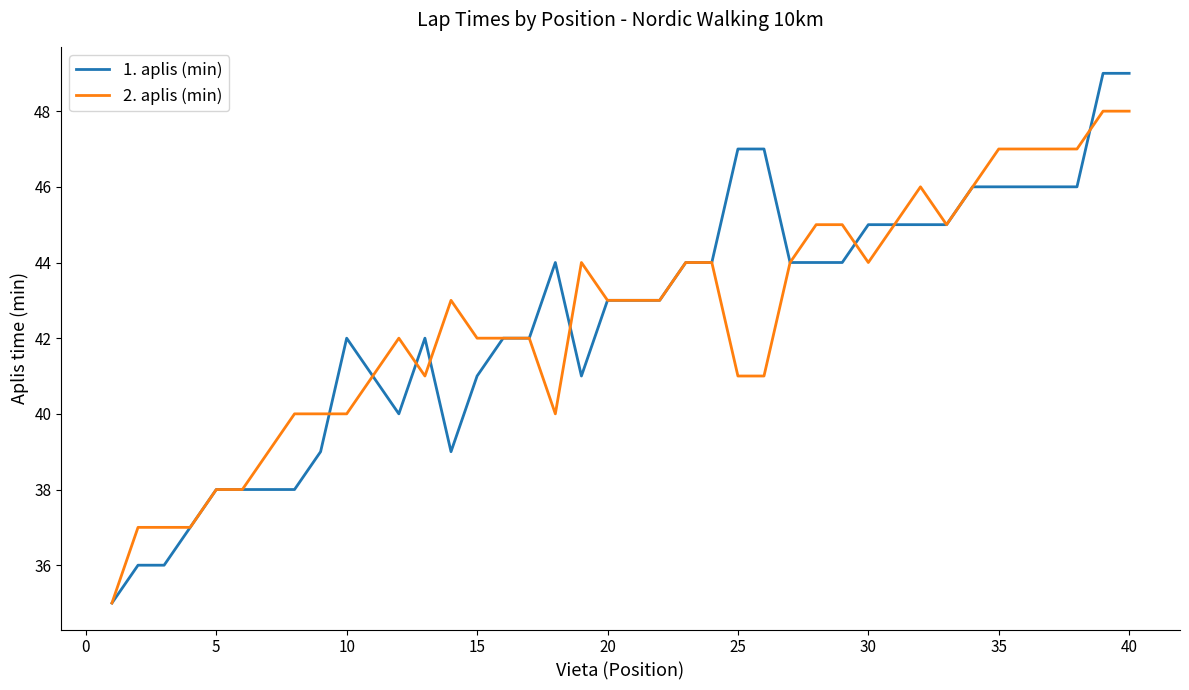

What is the lowest value of the 1. aplis (min) series?

35